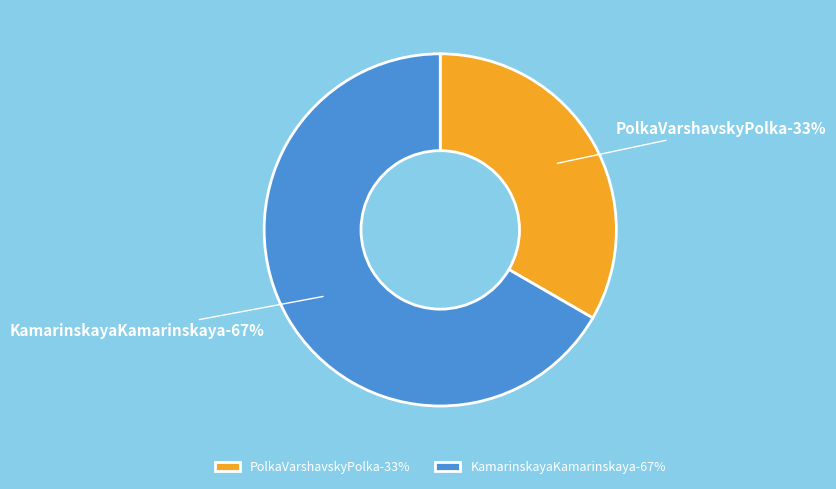

What percentage is the PolkaVarshavskyPolka slice, to the nearest percent?

33%